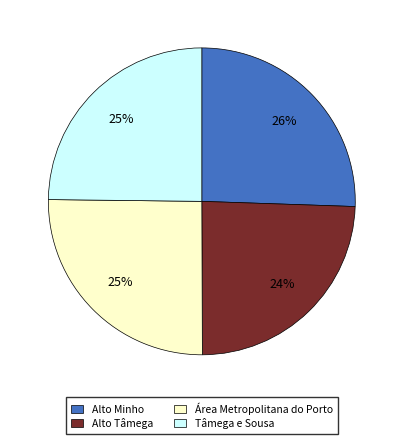

The Alto Tâmega slice represents 24% of the pie. True or false?

True